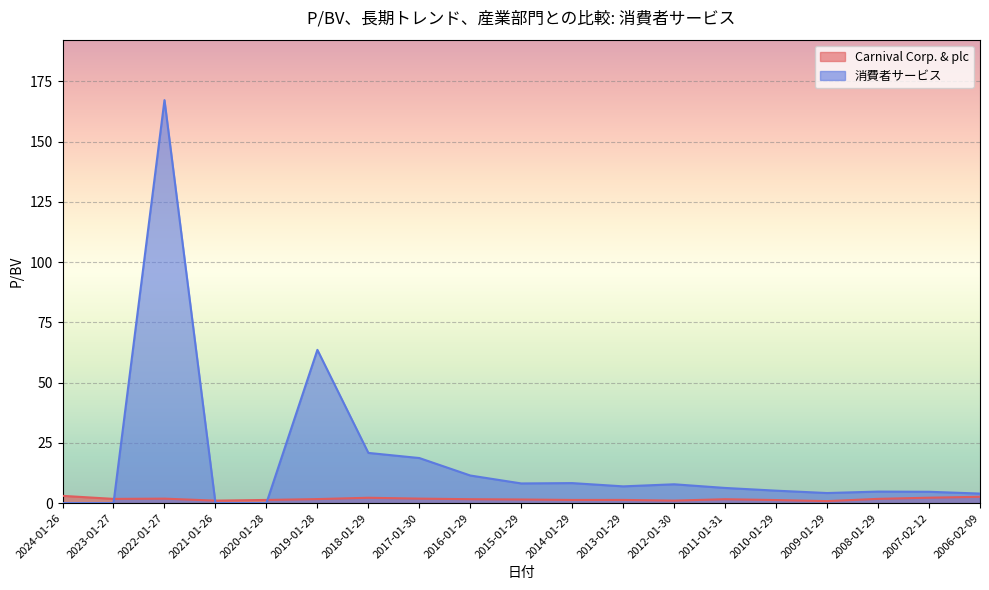

Rank the series by their average value, from highest to lowest.

消費者サービス, Carnival Corp. & plc